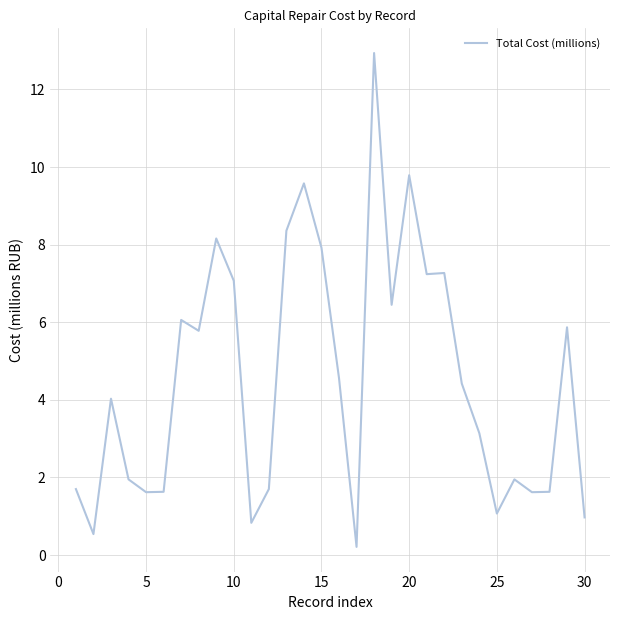

What is the greatest value displayed?

12.9